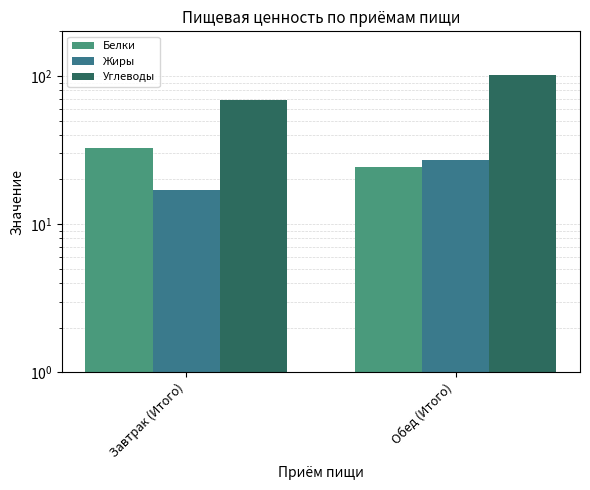

What is the value of the Углеводы bar at the 1st from the left?

69.2